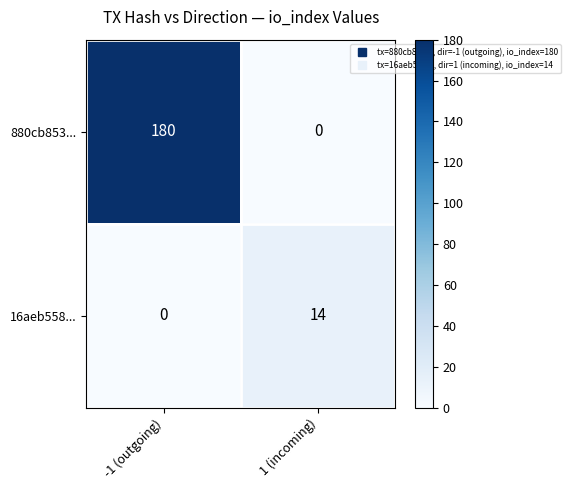

Rank the series by their maximum value, from lowest to highest.

16aeb558..., 880cb853...